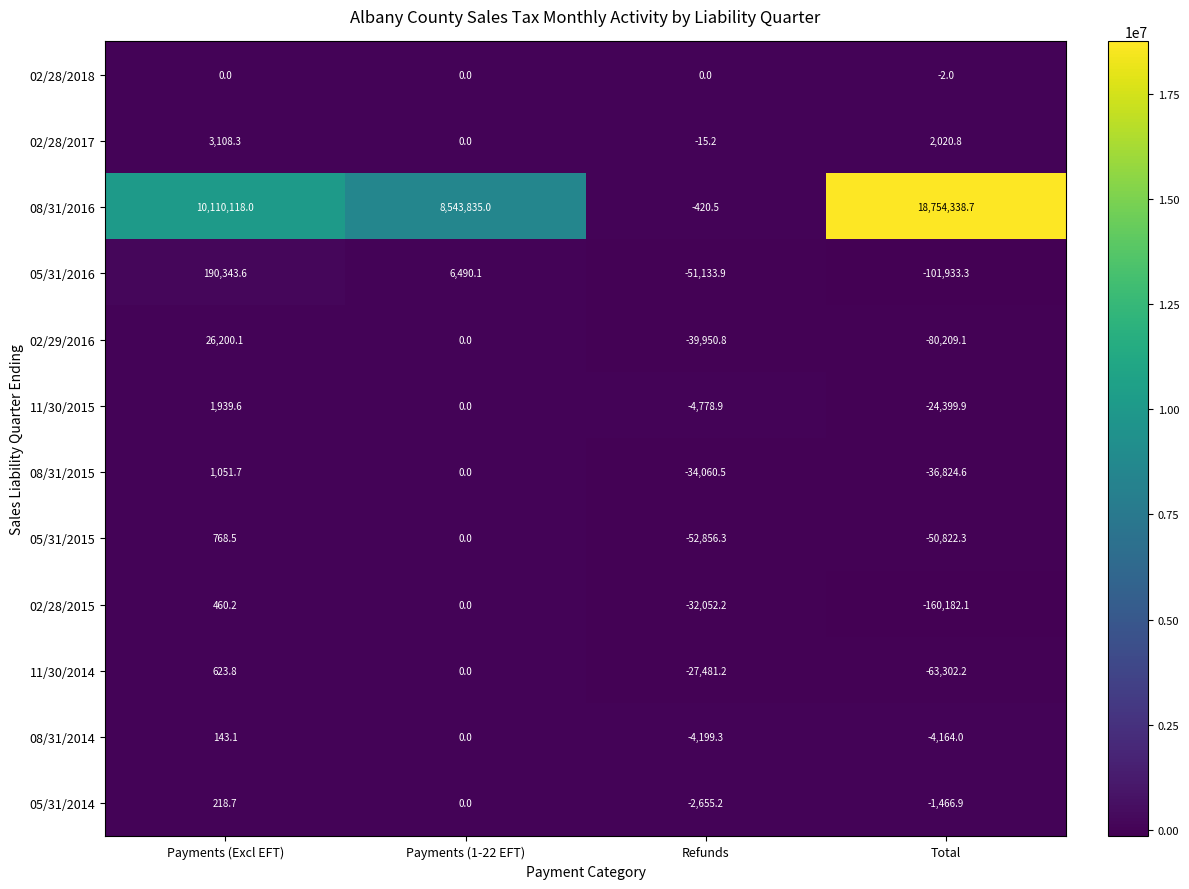

At which category does the chart reach its minimum across all series?

Total